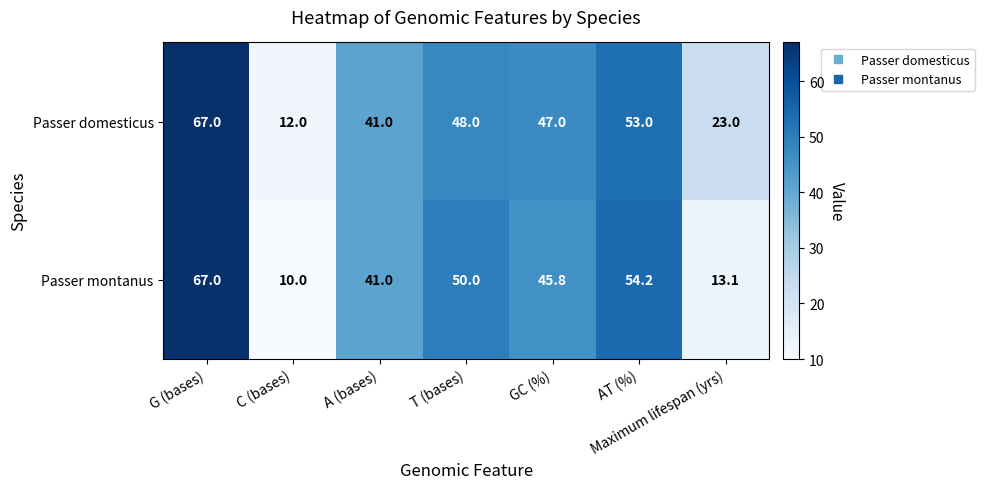

Is it true that Passer montanus equals 45.8 at GC (%)?

True